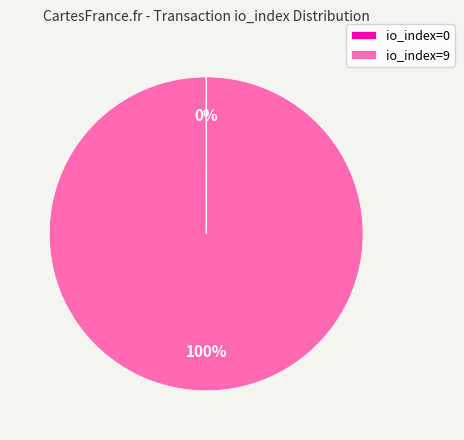

The io_index=9 slice represents 100% of the pie. True or false?

True